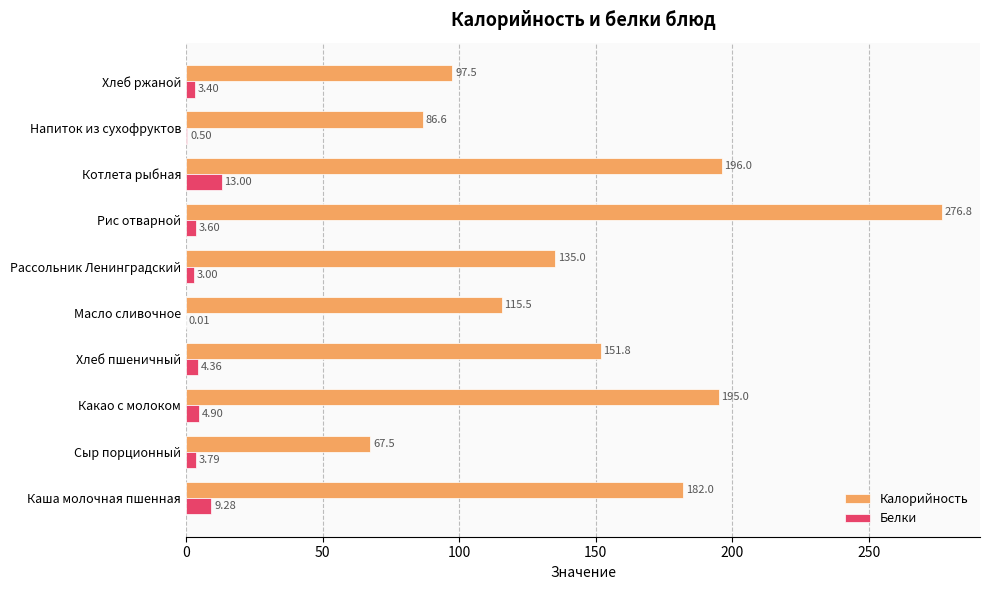

Which label corresponds to the largest value in the chart?

Рис отварной